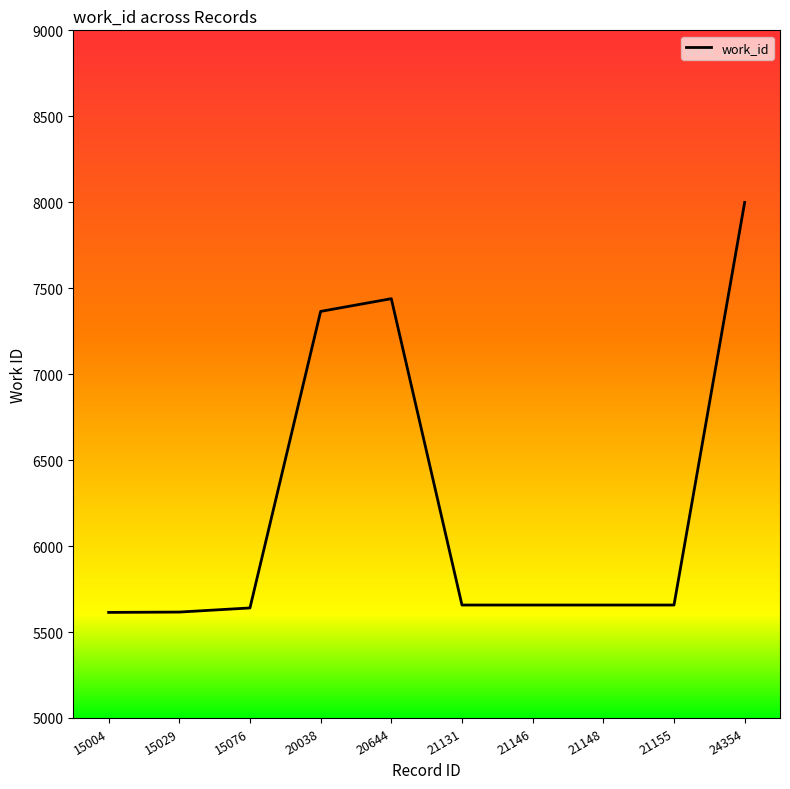

Which category has the highest value across all series?

24354